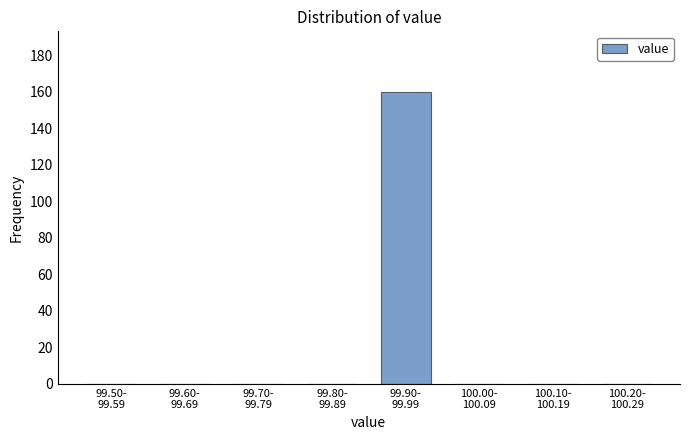

What is the maximum value shown in the chart?

160